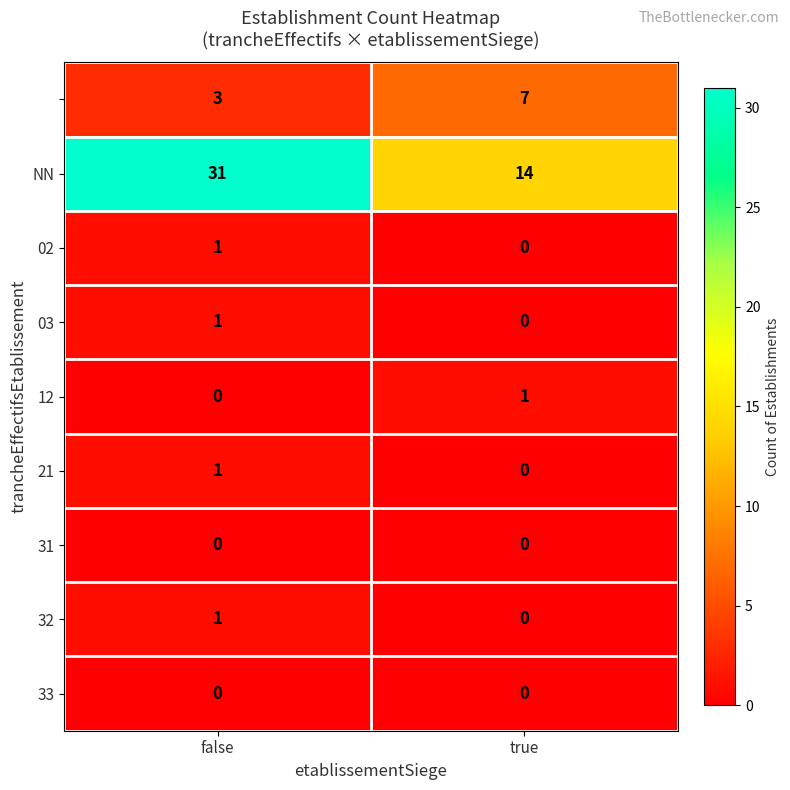

What is the spread (max minus min) of values at false?

31